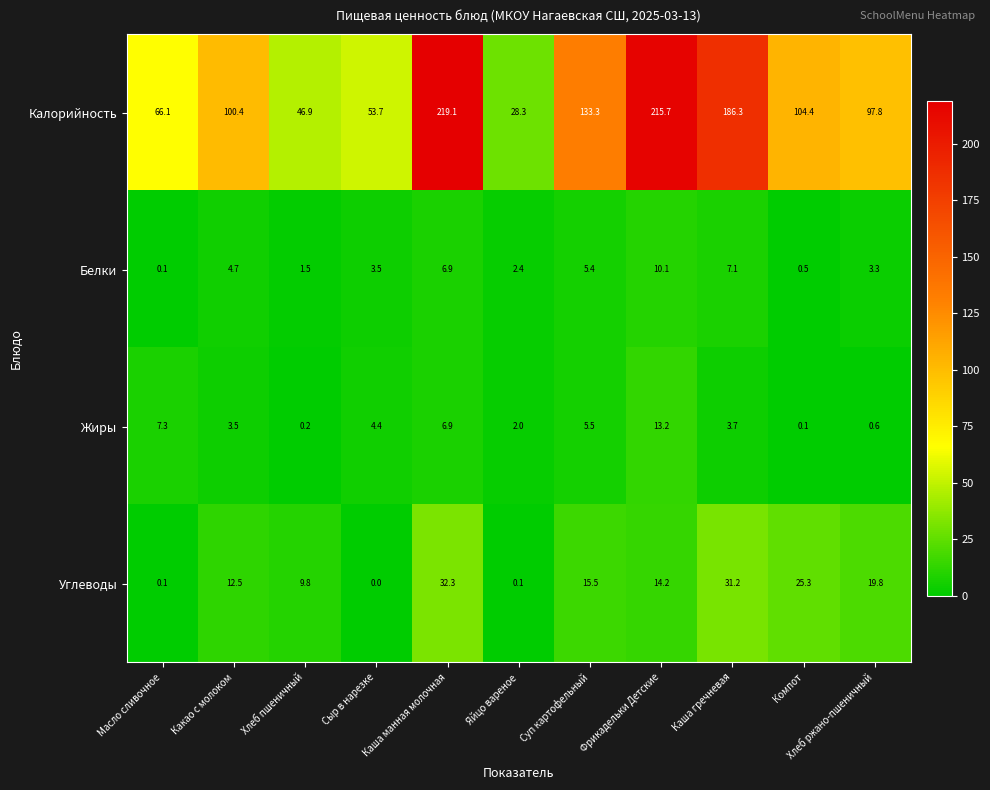

Is it true that Белки equals 11.5 at Каша гречневая?

False